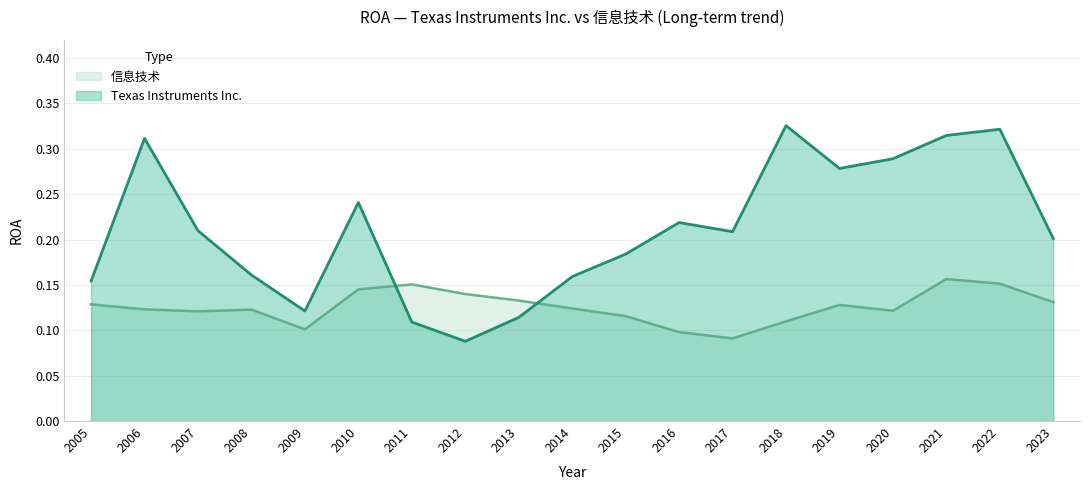

The 信息技术 series shows 0.1 at 2023. True or false?

True